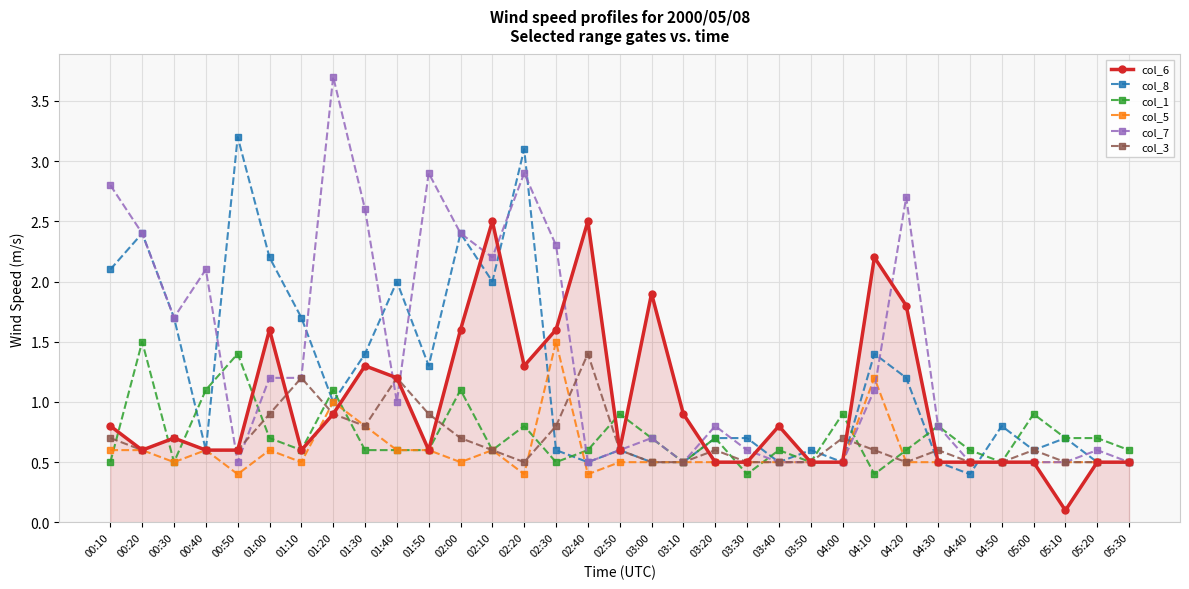

What is the difference between the maximum and minimum values in the col_3 series?

0.9